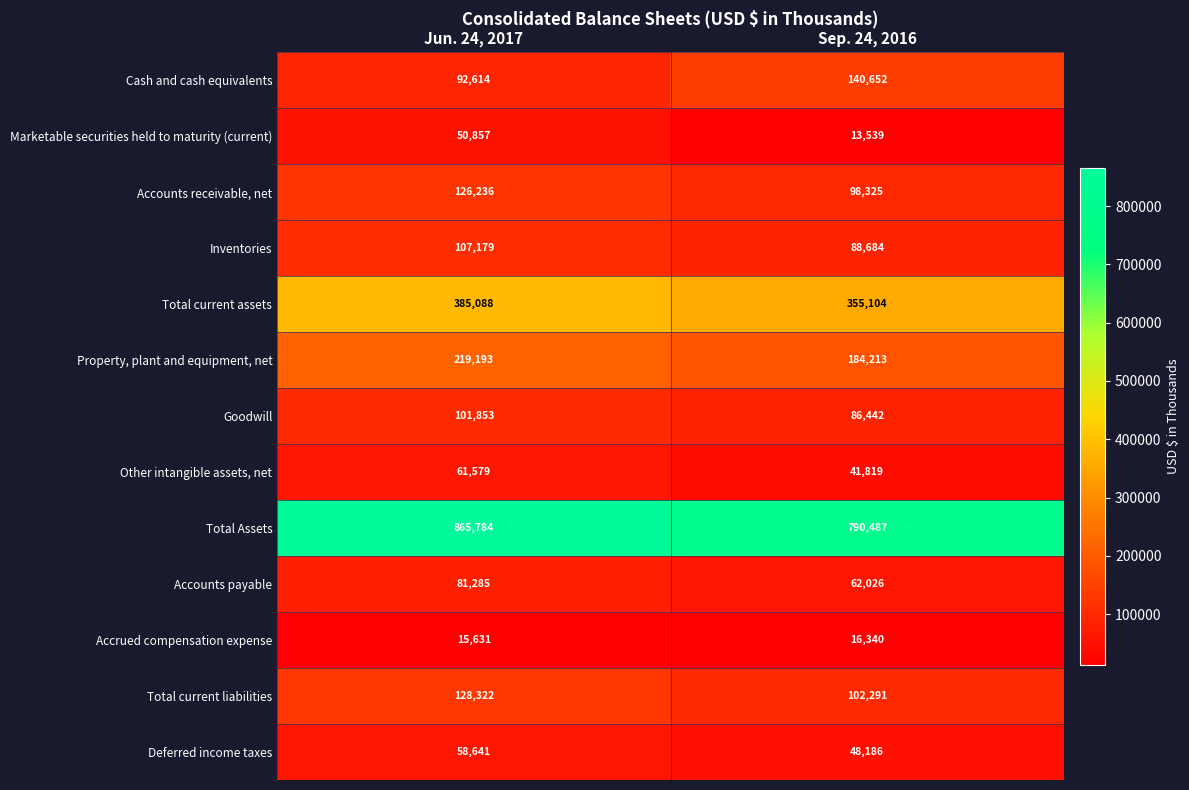

True or false: Total Assets has a value of 790487 at Sep. 24, 2016.

True